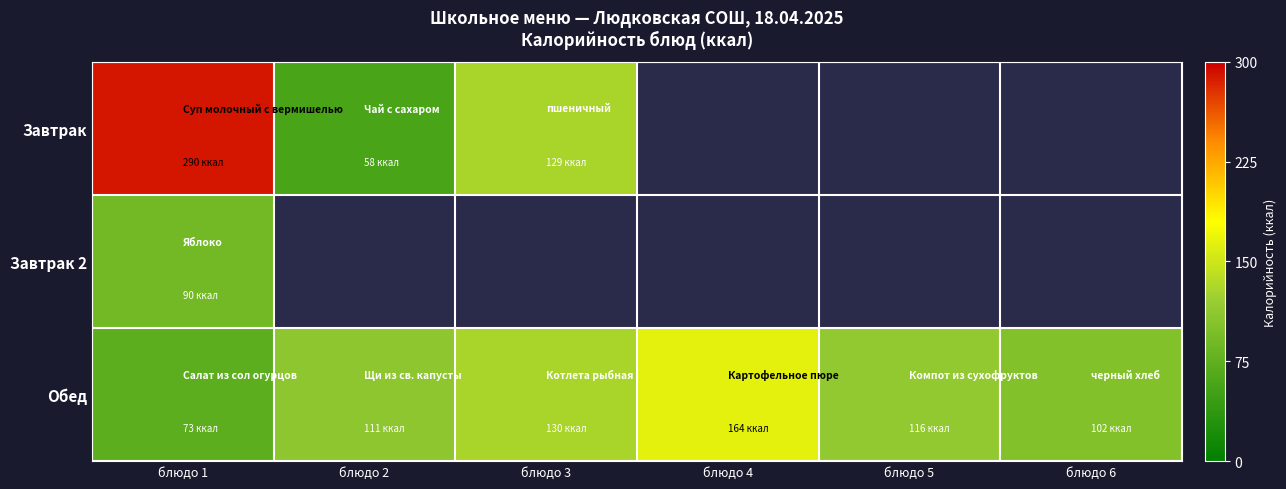

True or false: Завтрак has a value of 58.0 at блюдо 2.

True